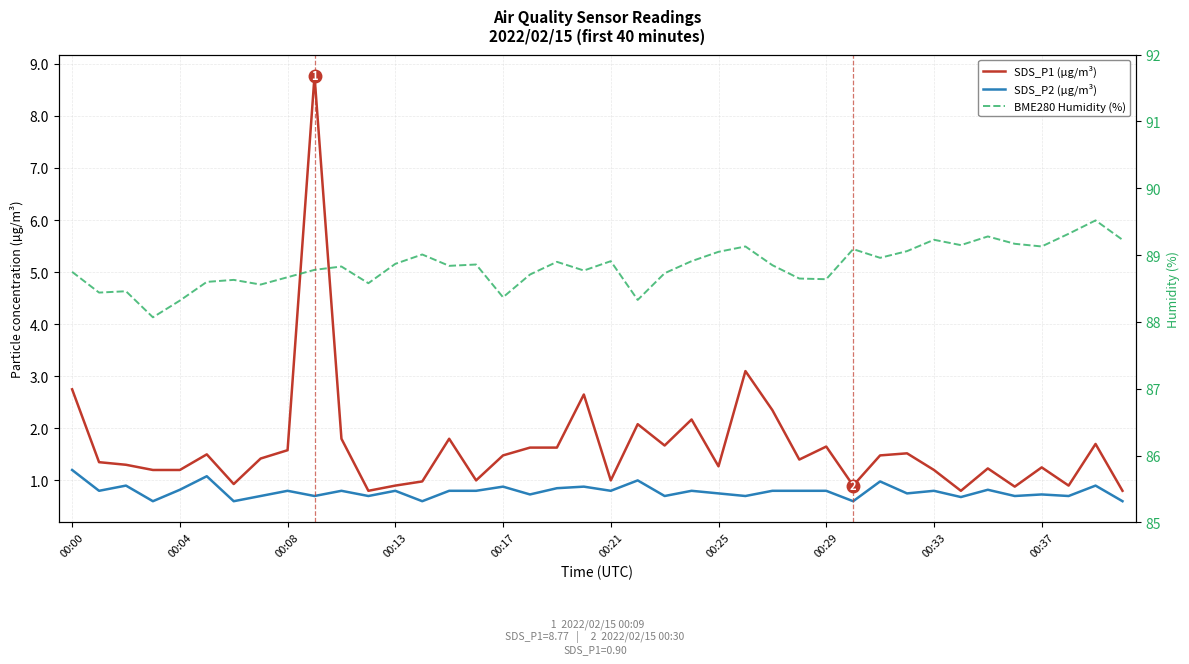

True or false: SDS_P1 (µg/m³) and BME280 Humidity (%) intersect in this chart.

False